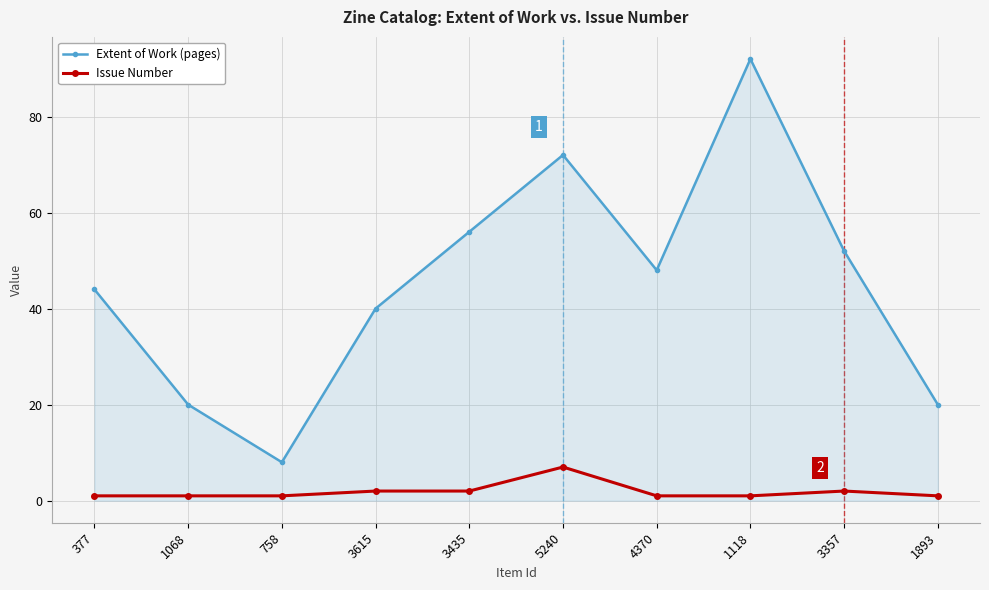

What is the sum of the Extent of Work (pages) values at 758 and 1893?

28